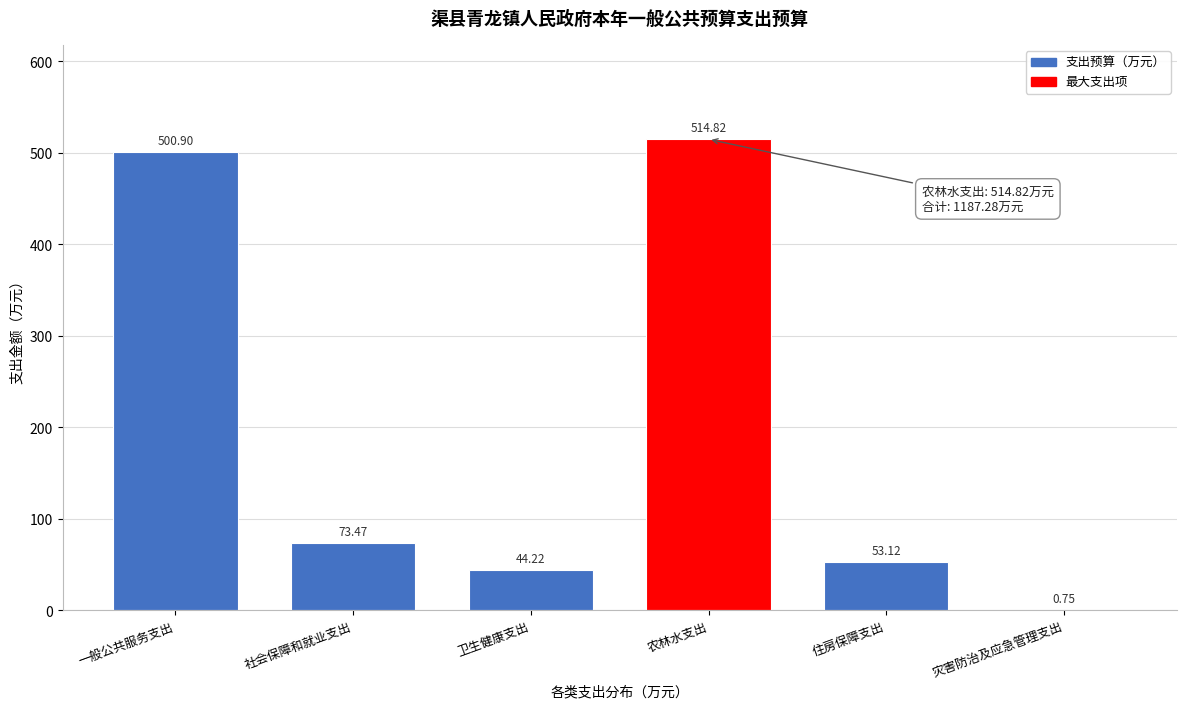

Where does the data first go above 73?

一般公共服务支出